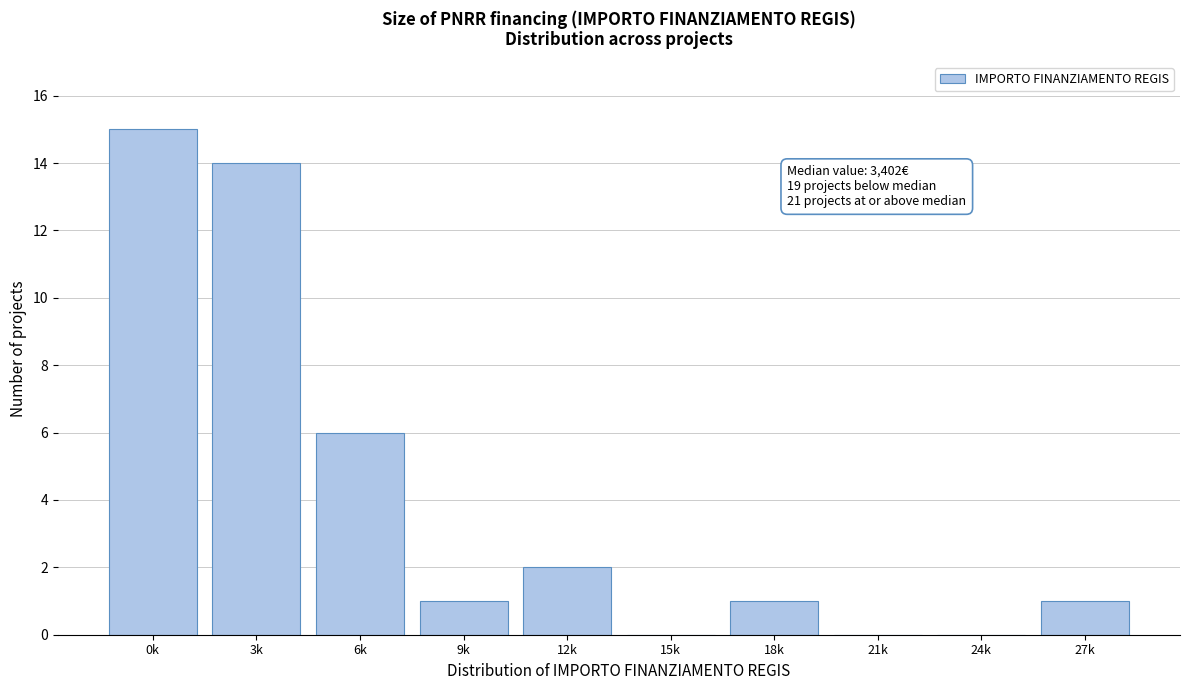

Reading left to right, extract all data points from this chart.

0k=15	3k=14	6k=6	9k=1	12k=2	15k=0	18k=1	21k=0	24k=0	27k=1